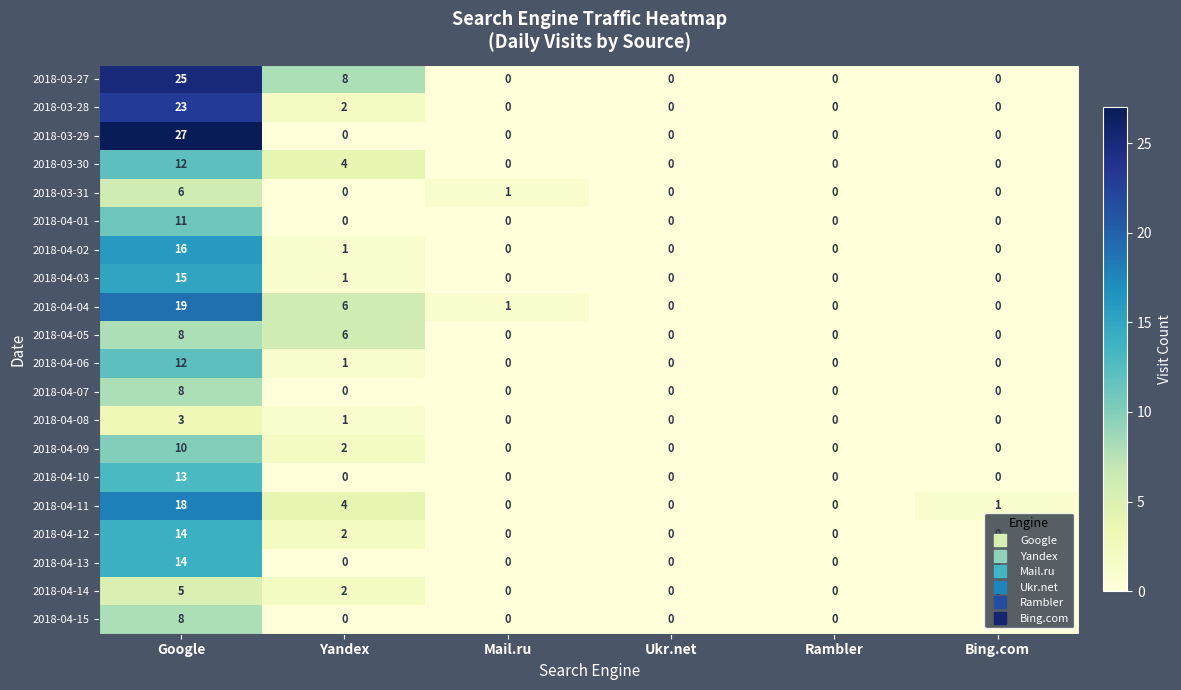

What is the difference between the maximum and second lowest values in the 2018-03-31 series?

6